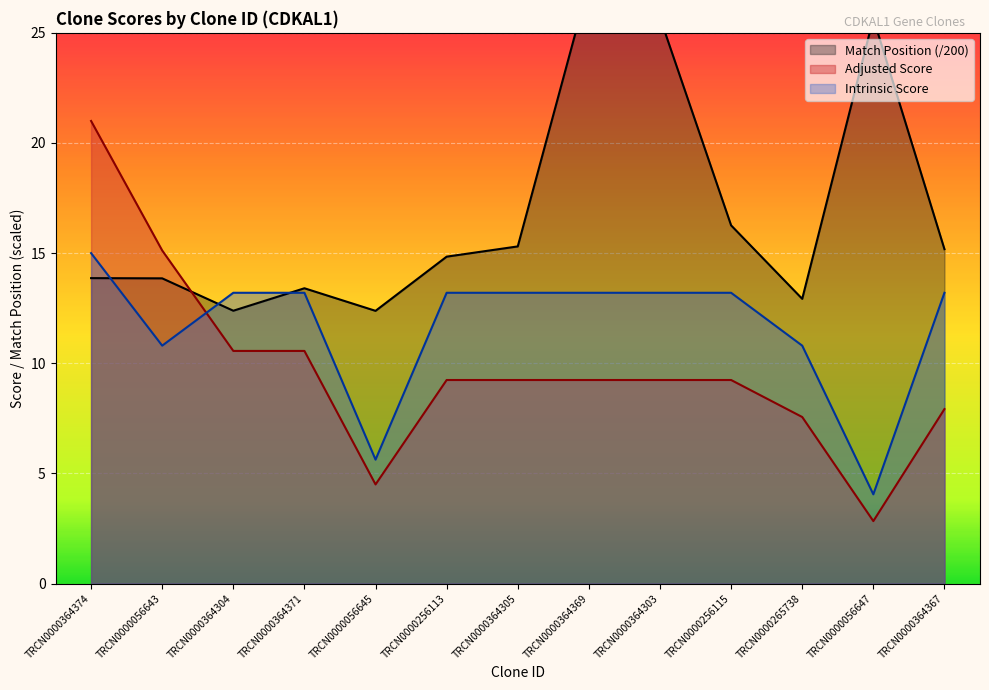

How many data points does each series have?

13